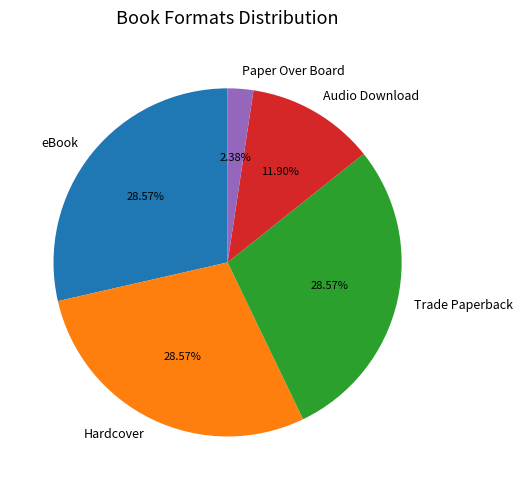

To the nearest percent, what is the difference between the largest and smallest slice percentages?

26%